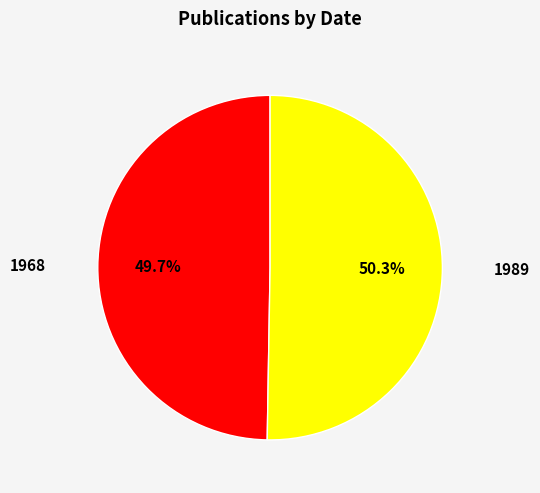

To the nearest percent, what is the difference between the largest and smallest slice percentages?

1%